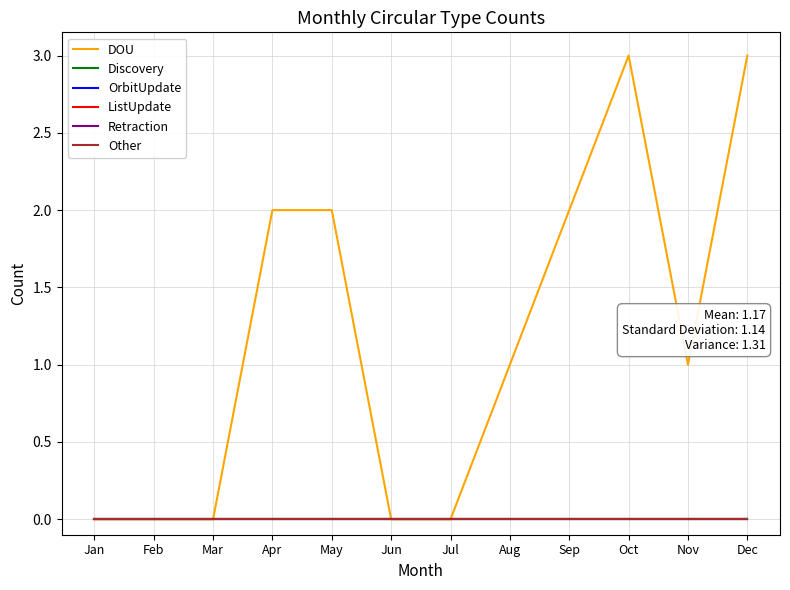

Does the chart have visible grid lines?

Yes